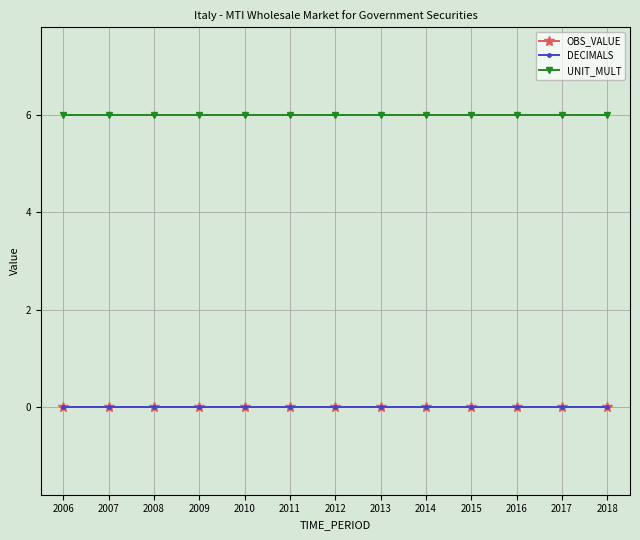

Is this an area chart (filled region under the line)?

No